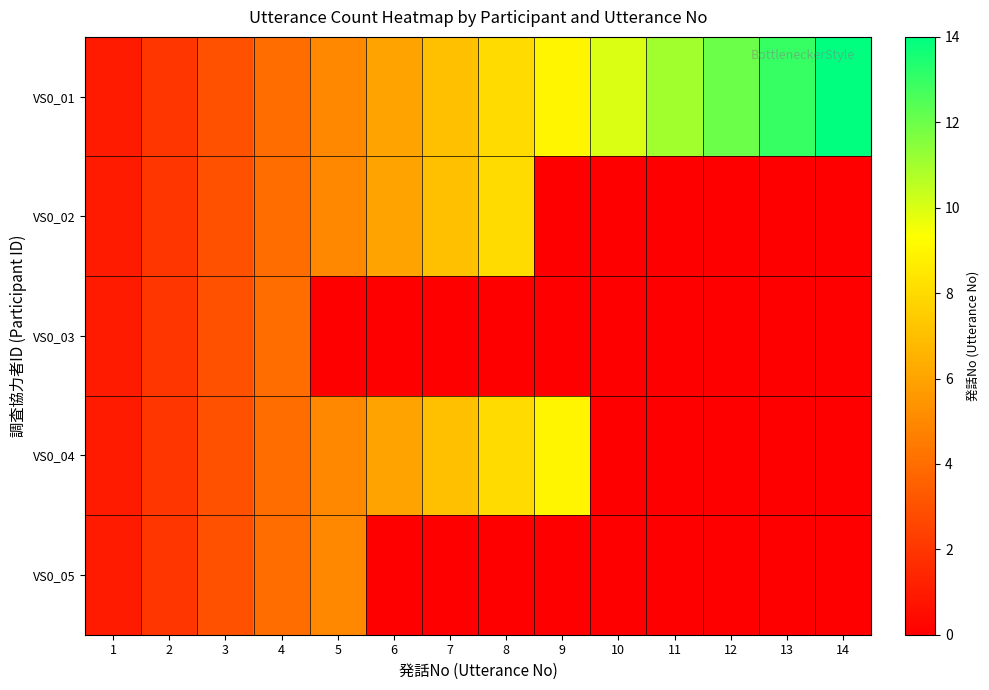

Between 3 and 5, which series saw the biggest shift?

VS0_03